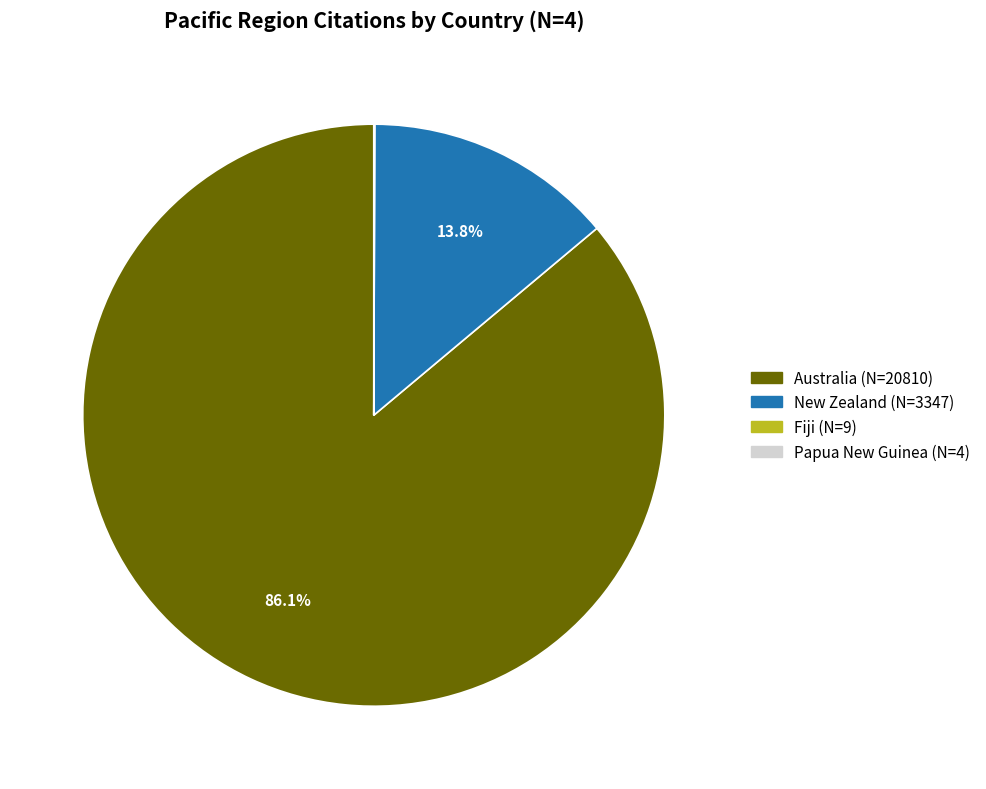

Which category has the biggest portion of the pie?

Australia